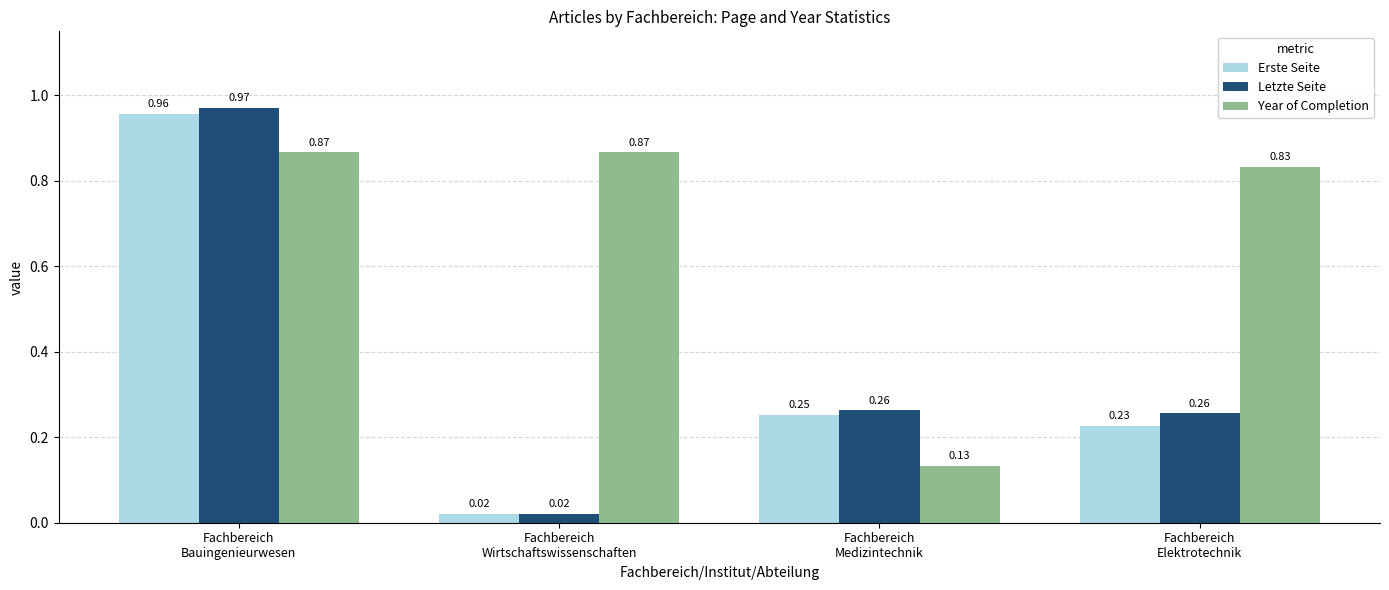

List the series in order of their peak value, lowest first.

Year of Completion, Erste Seite, Letzte Seite